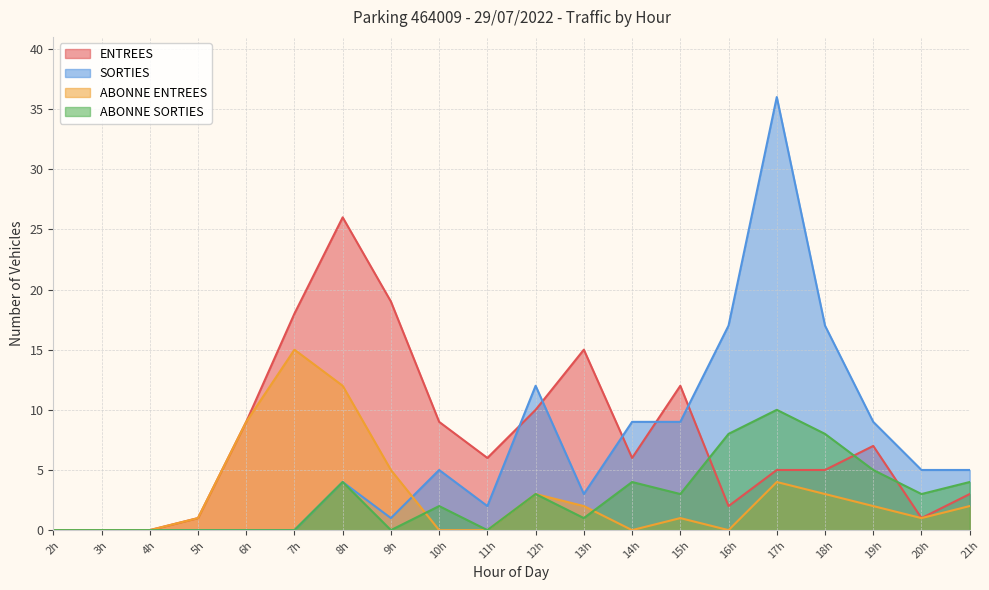

At which category is the sum across all series the highest?

17h